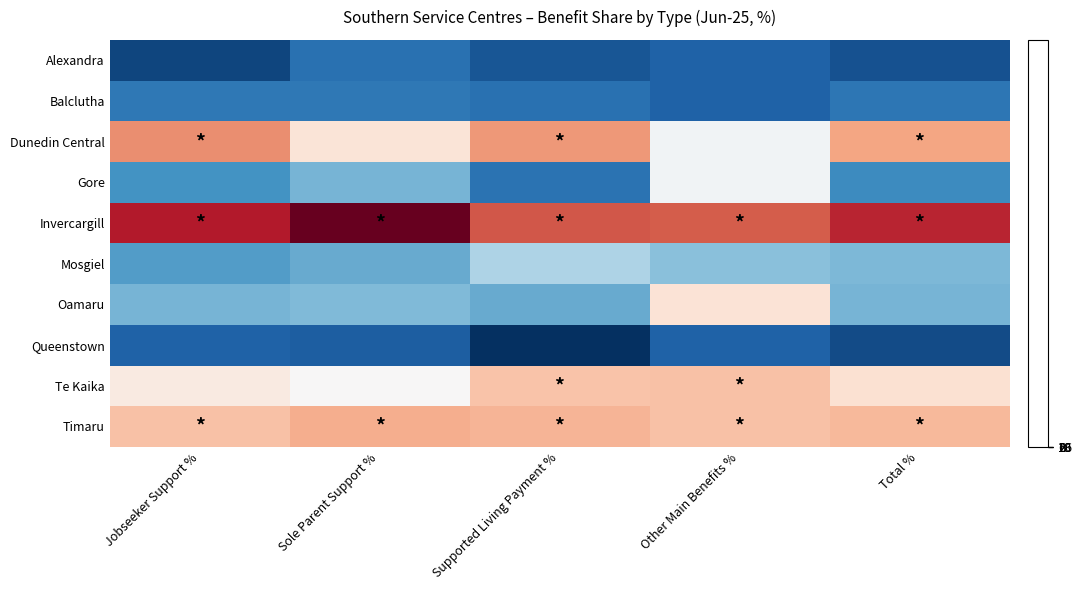

At Other Main Benefits %, list the series in order from largest to smallest.

Invercargill, Te Kaika, Timaru, Oamaru, Dunedin Central, Gore, Mosgiel, Alexandra, Balclutha, Queenstown